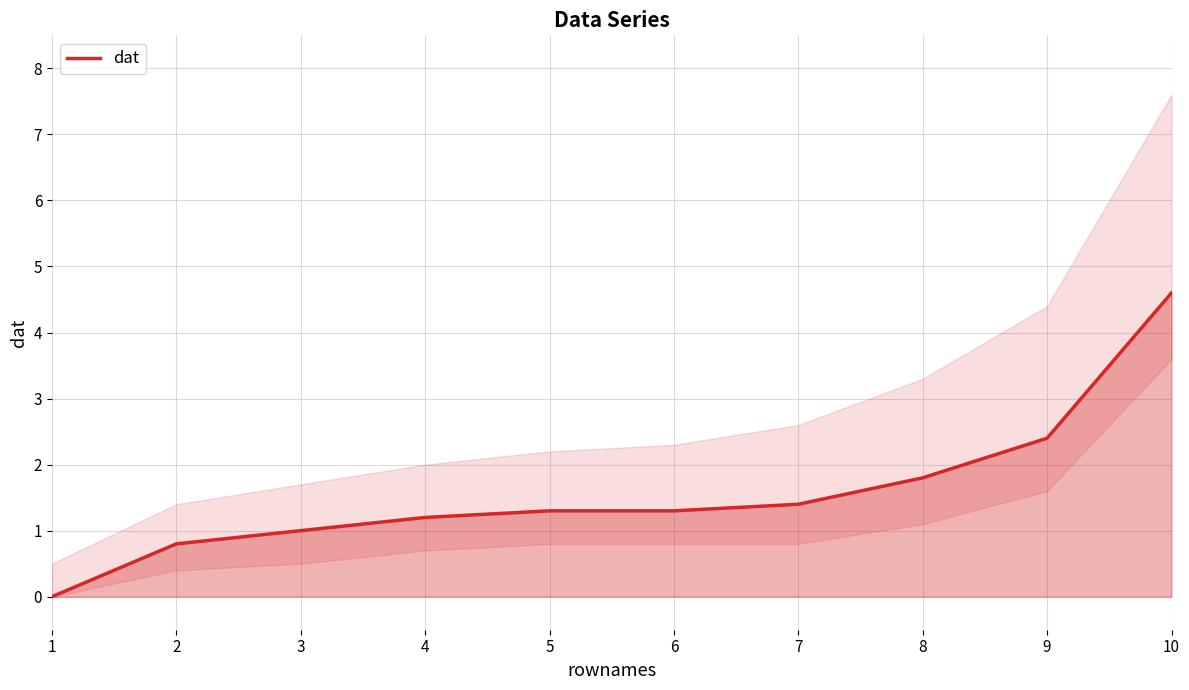

What is the average value?

1.6